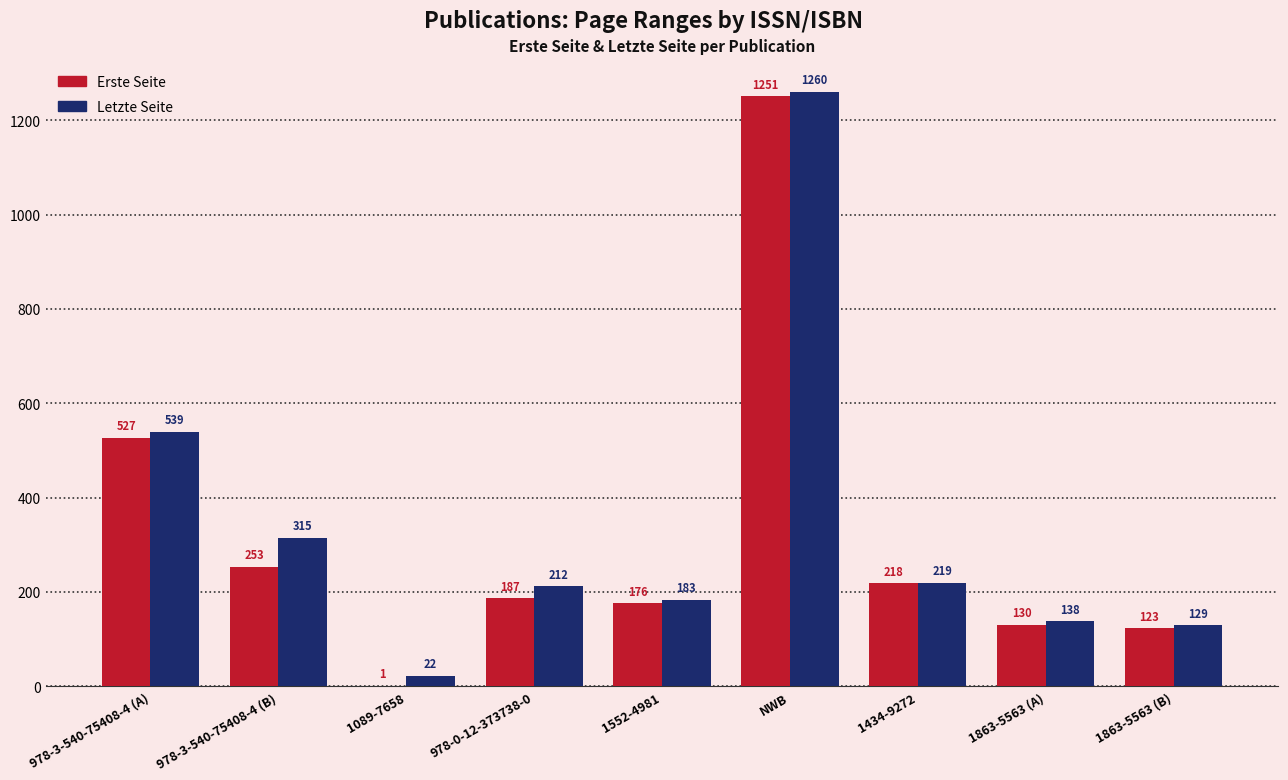

Which series has the largest total across all categories?

Letzte Seite